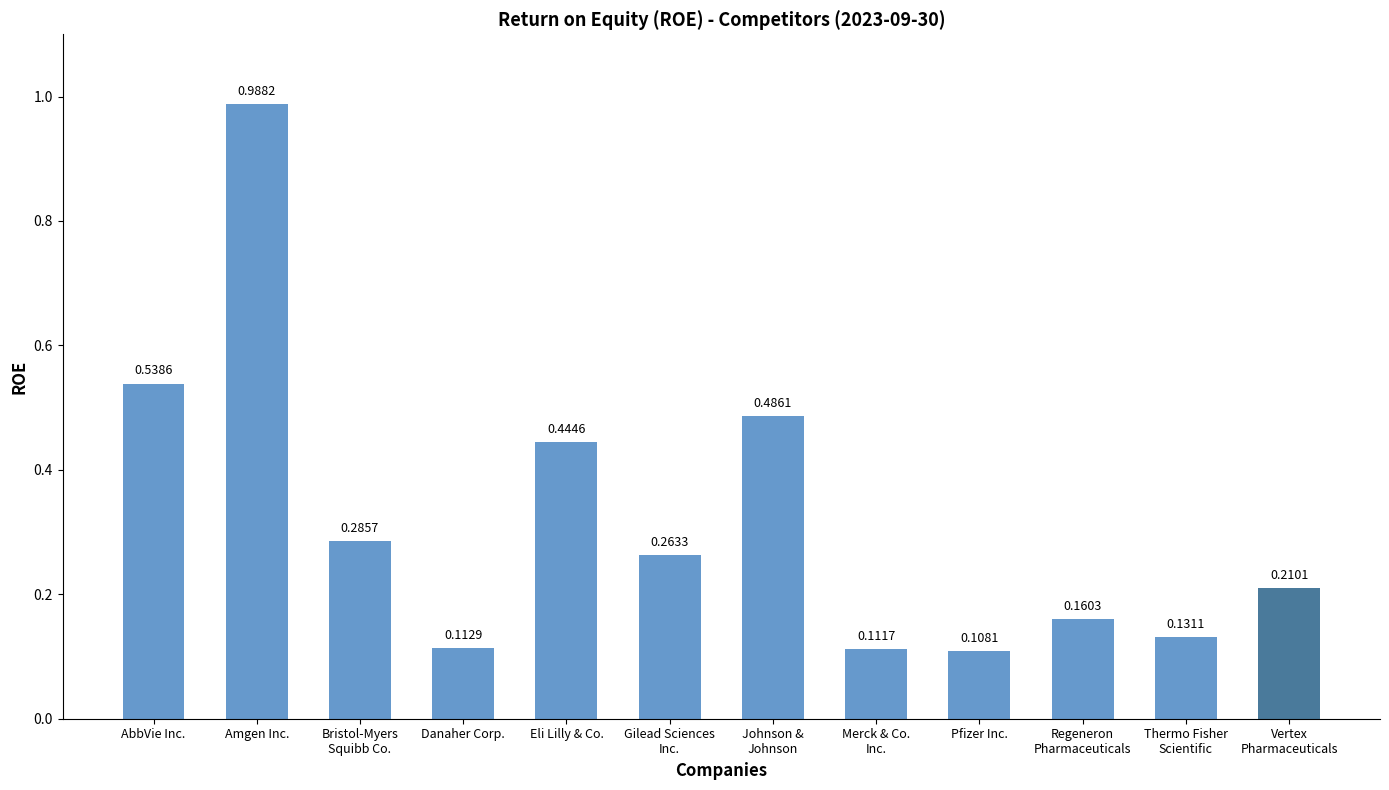

Rank the categories by value from lowest to highest.

Pfizer Inc., Merck & Co.
Inc., Danaher Corp., Thermo Fisher
Scientific, Regeneron
Pharmaceuticals, Vertex
Pharmaceuticals, Gilead Sciences
Inc., Bristol-Myers
Squibb Co., Eli Lilly & Co., Johnson &
Johnson, AbbVie Inc., Amgen Inc.